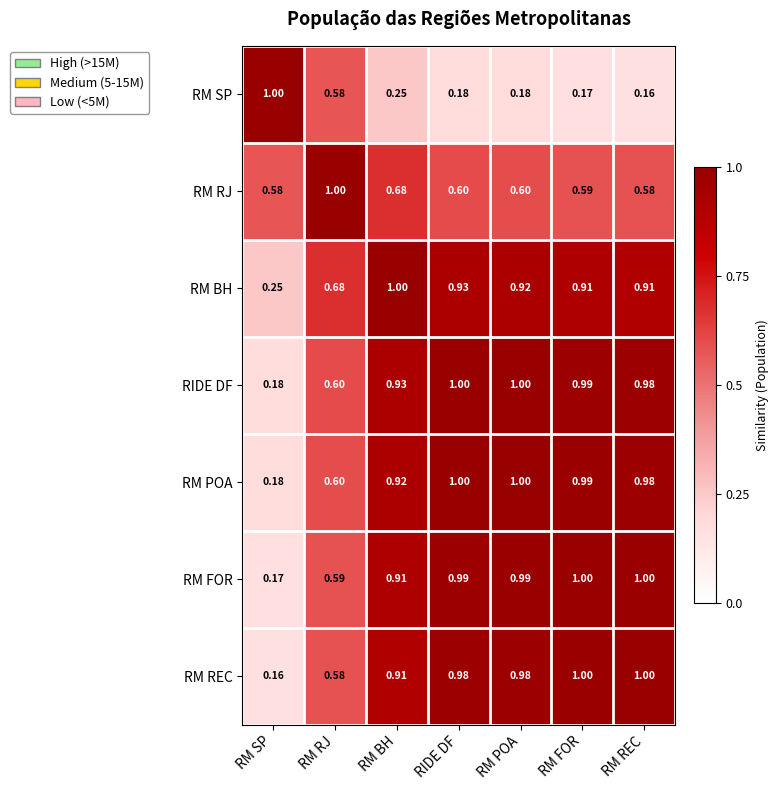

At which category is the sum across all series the highest?

RIDE DF